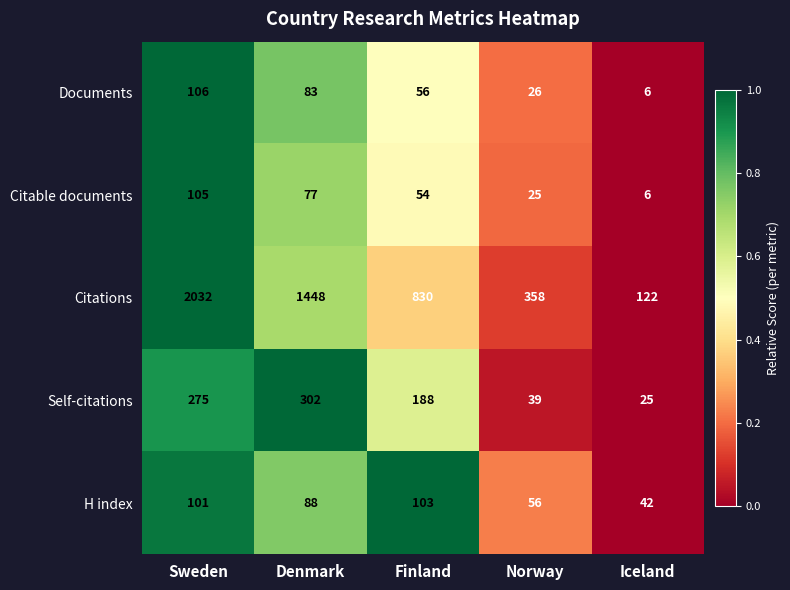

Count the number of categories in the chart.

5